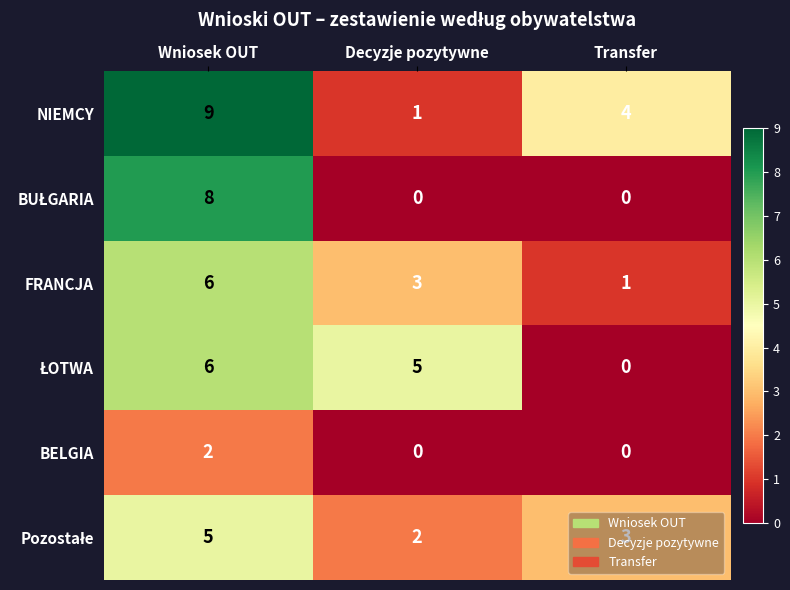

What is the sum of the FRANCJA values at Transfer and Wniosek OUT?

7